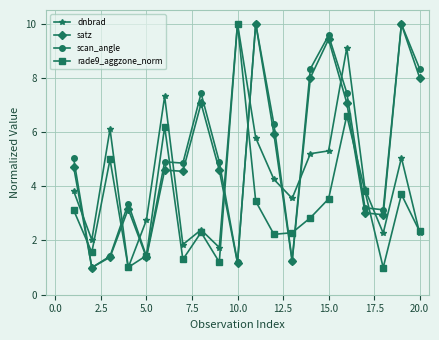

True or false: scan_angle has more than 1 interior local peaks.

True